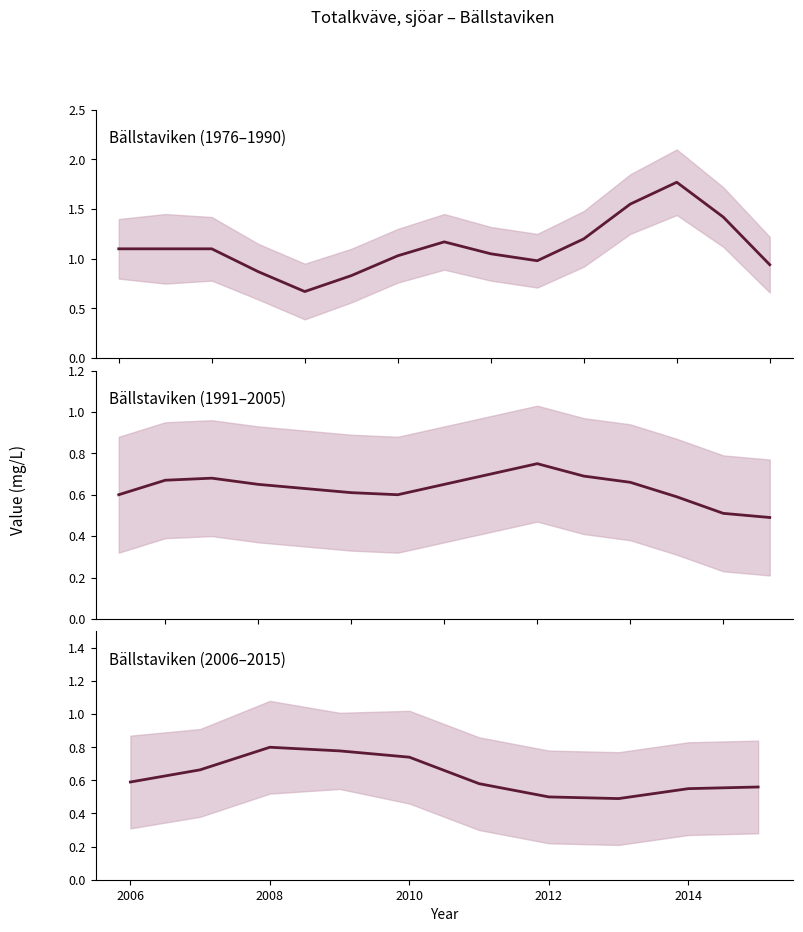

Is this an area chart (filled region under the line)?

No